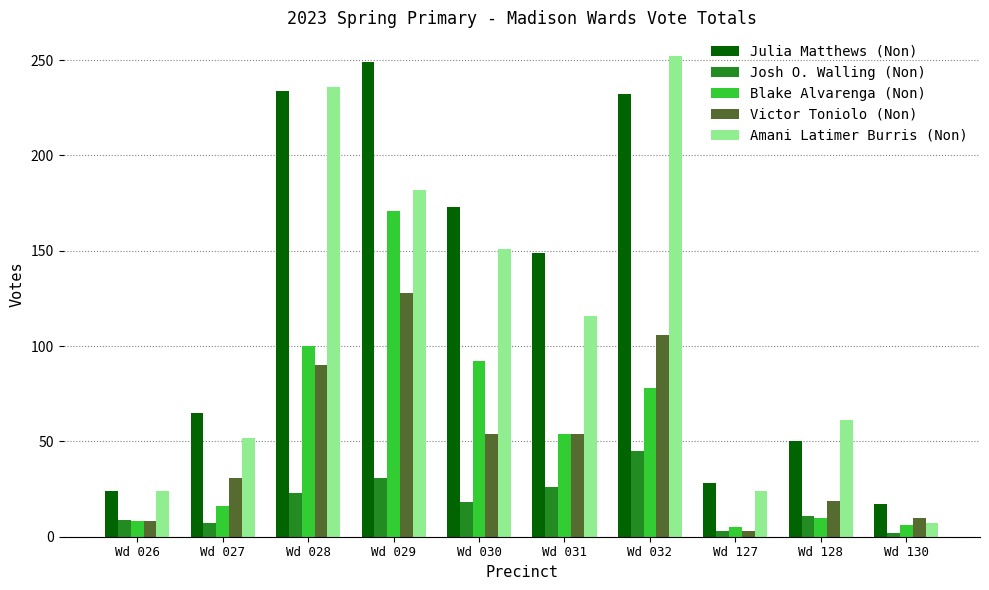

What are all the series names shown in the legend?

Julia Matthews (Non), Josh O. Walling (Non), Blake Alvarenga (Non), Victor Toniolo (Non), Amani Latimer Burris (Non)